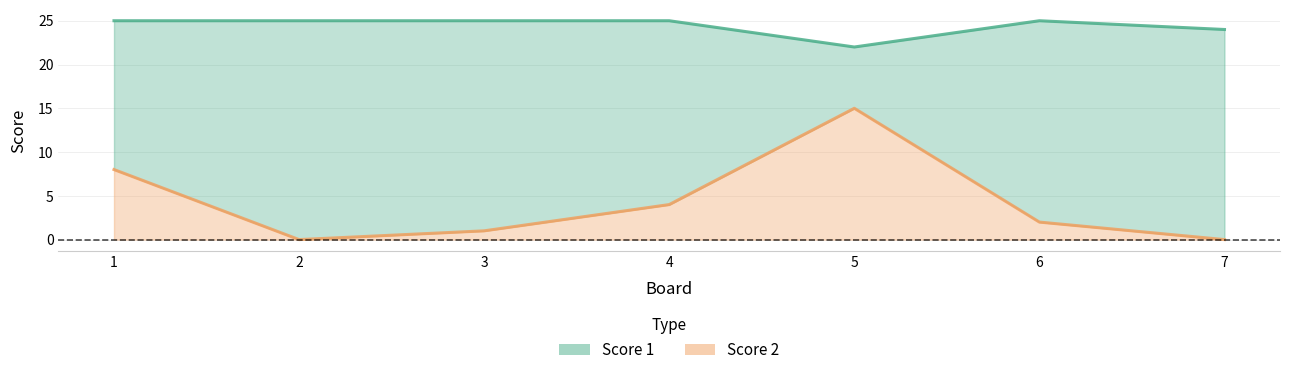

What is the value of the Score 2 point at the 5th from the left?

15